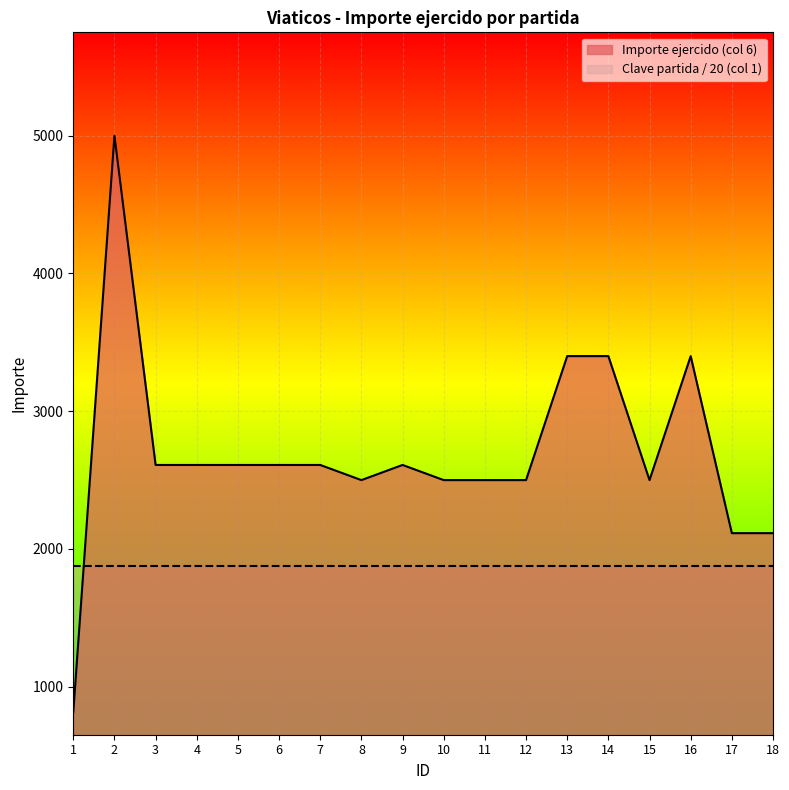

Approximately how many times larger is the value at 8 compared to 9?

1.0